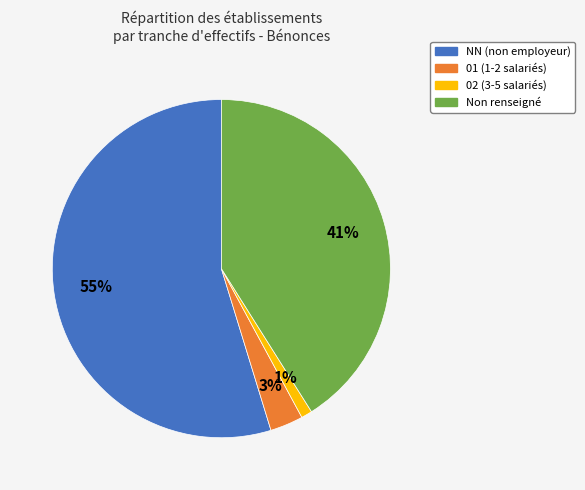

Is there a majority slice in this chart?

Yes